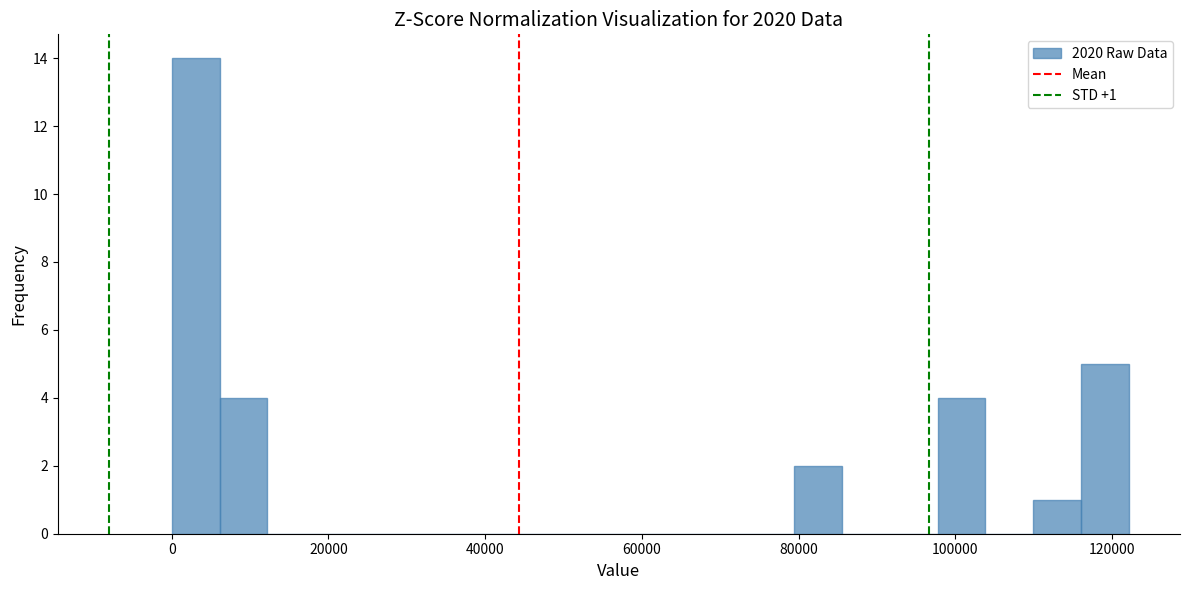

Around what value on the x-axis is the tallest bar? Give the approximate position of its centre, as read against the axis.

4000